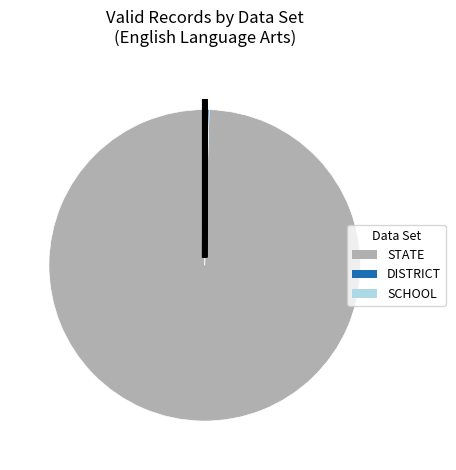

What is the largest slice in the pie chart?

STATE